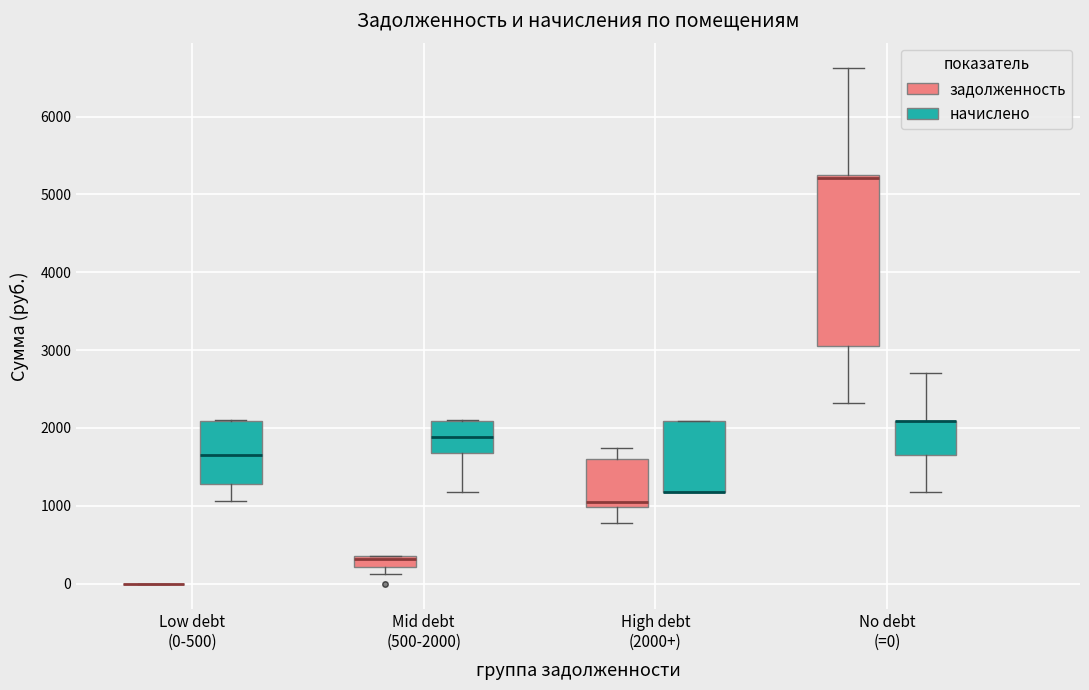

Comparing the boxes themselves (not the whiskers), which one is the tallest?

No debt (=0) (задолженность)